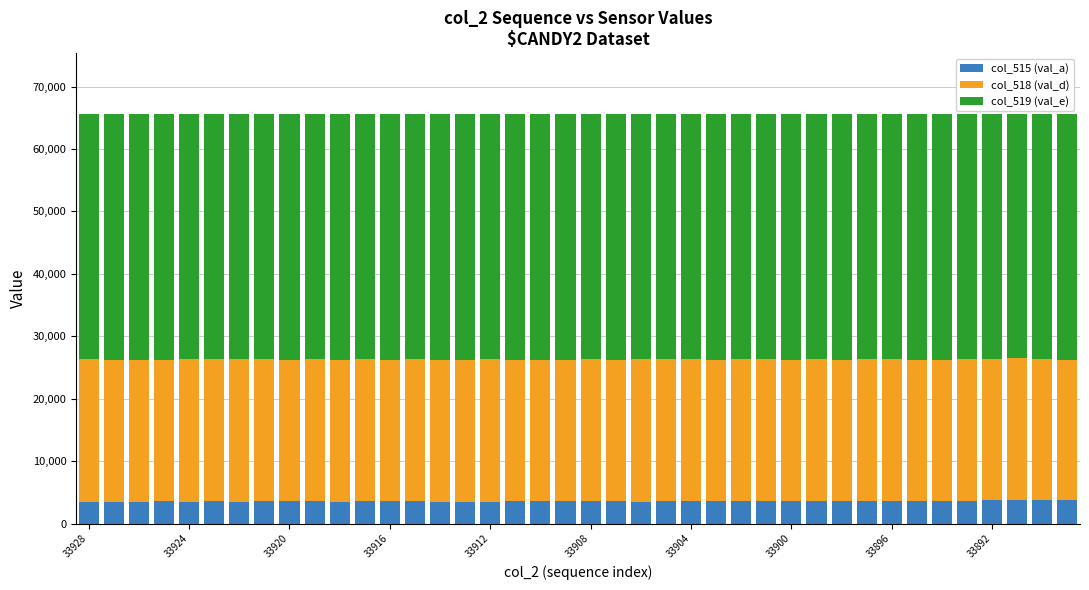

Does the chart contain any negative values?

No